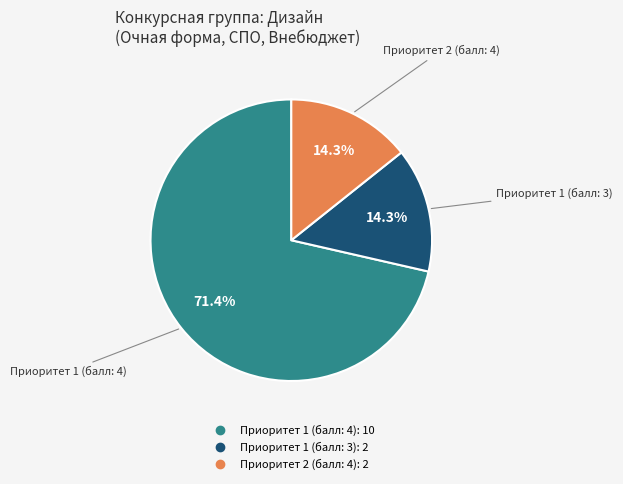

Is there a majority slice in this chart?

Yes